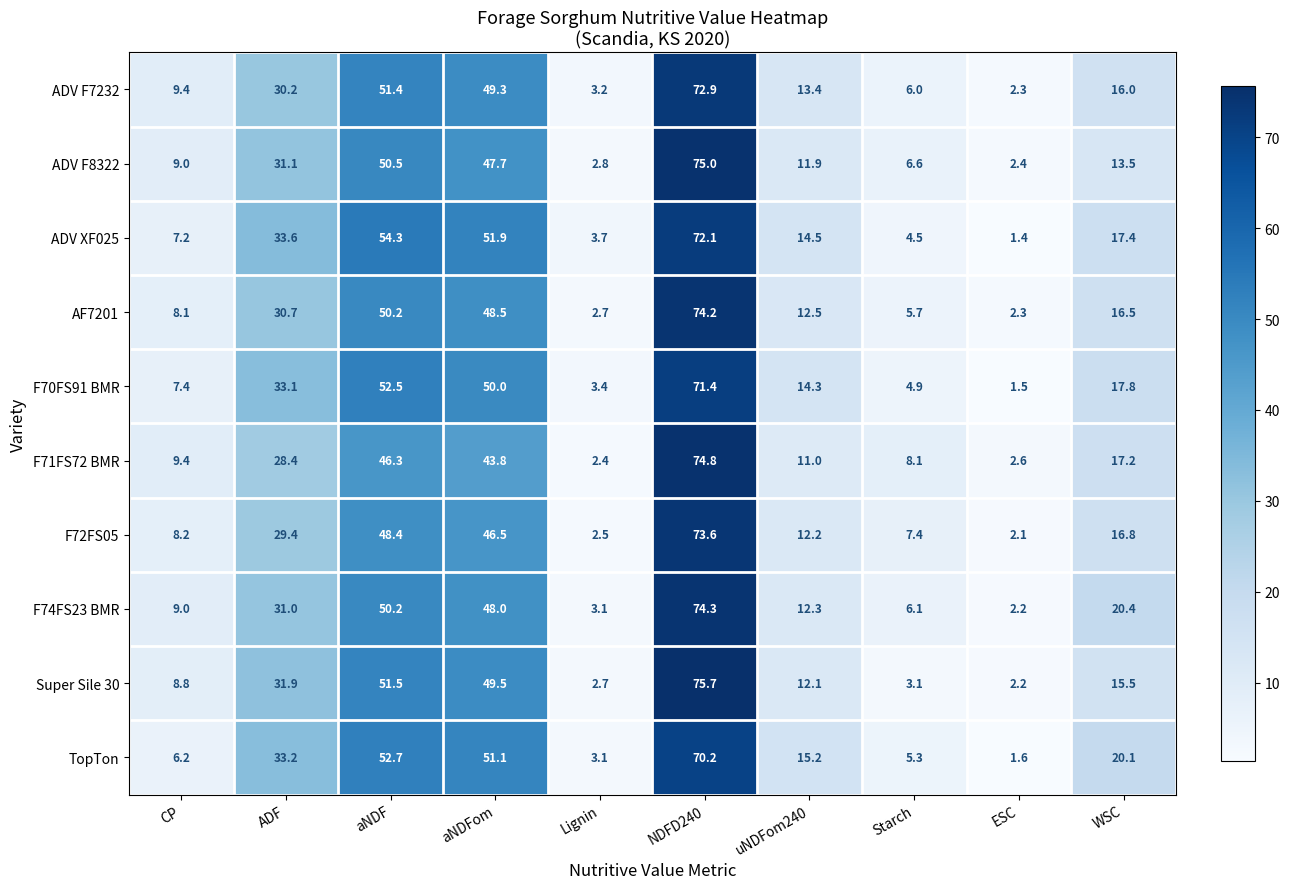

The Super Sile 30 series shows 51.5 at aNDF. True or false?

True